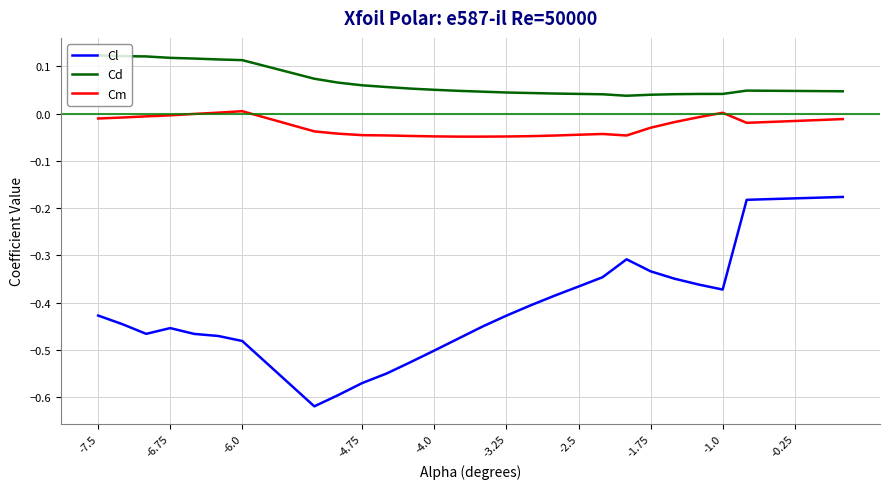

Which series has the largest total across all categories?

Cd